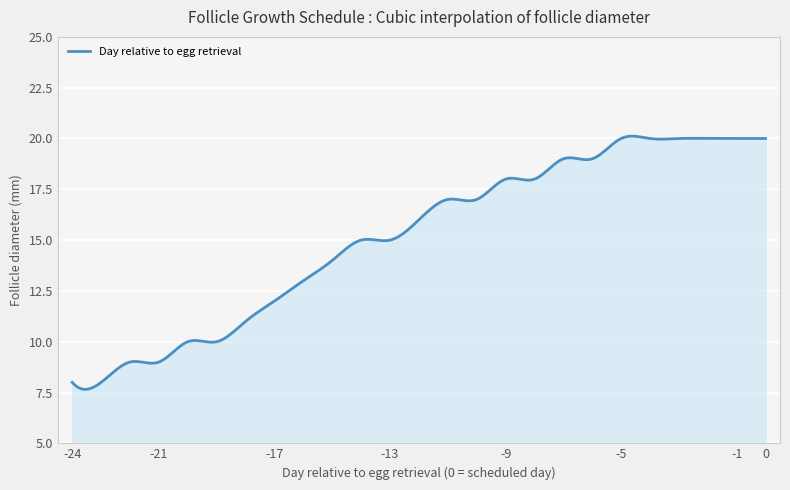

What is the difference between the maximum and minimum values?

12.5